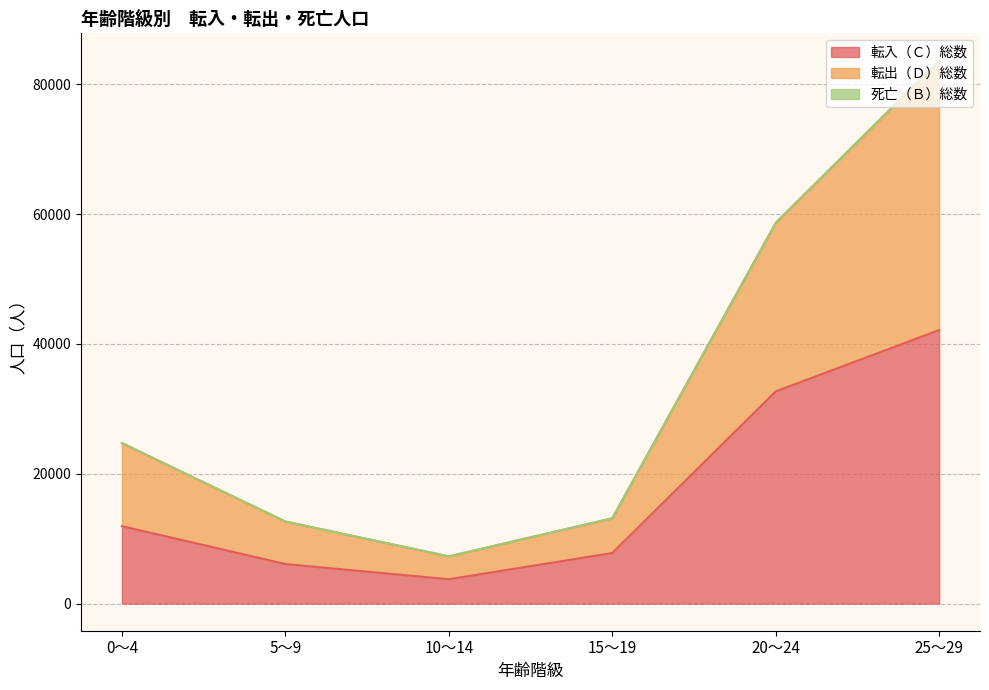

True or false: 転入（Ｃ）総数 has a value of 42130 at 25～29.

True